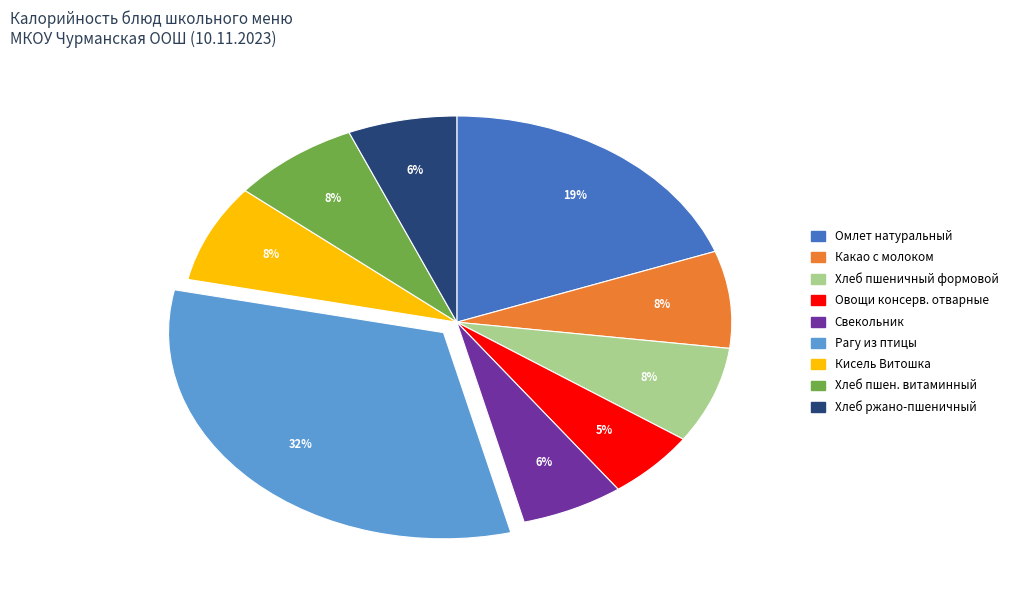

Does any single category account for the majority?

No